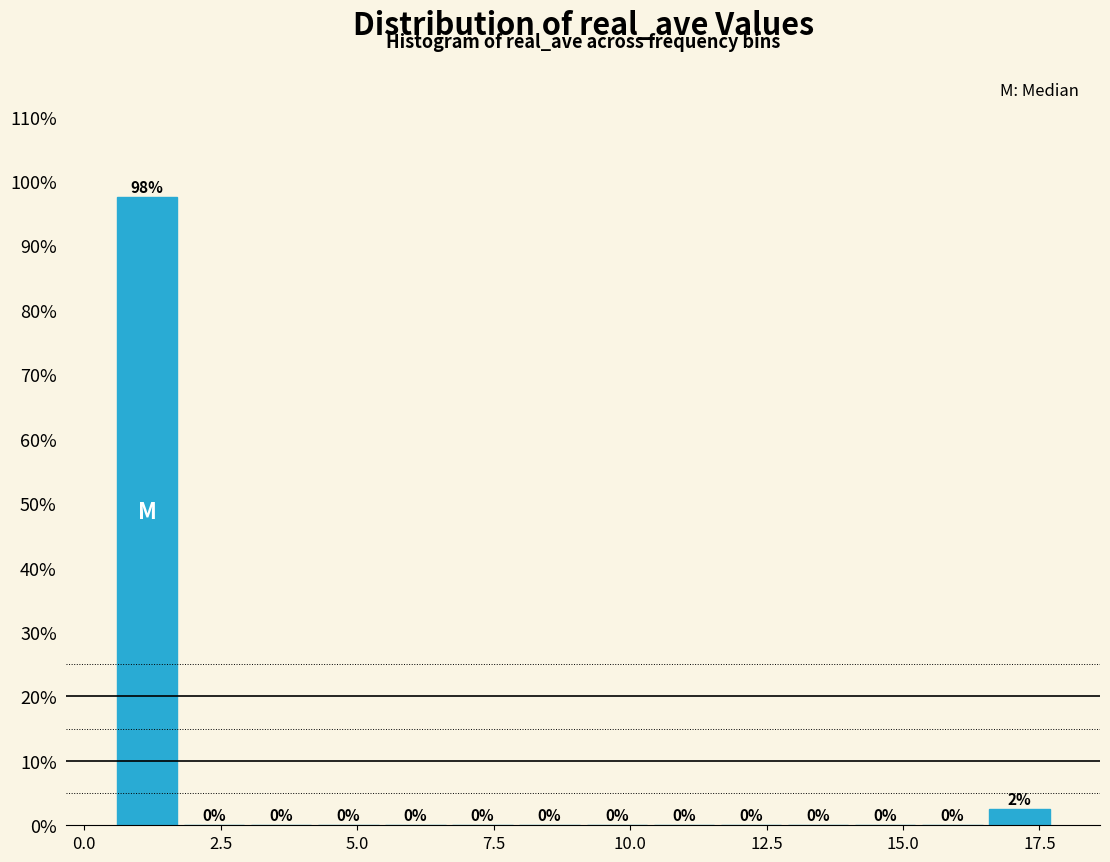

Read against the x-axis, roughly where is the centre of the tallest bar?

1.0